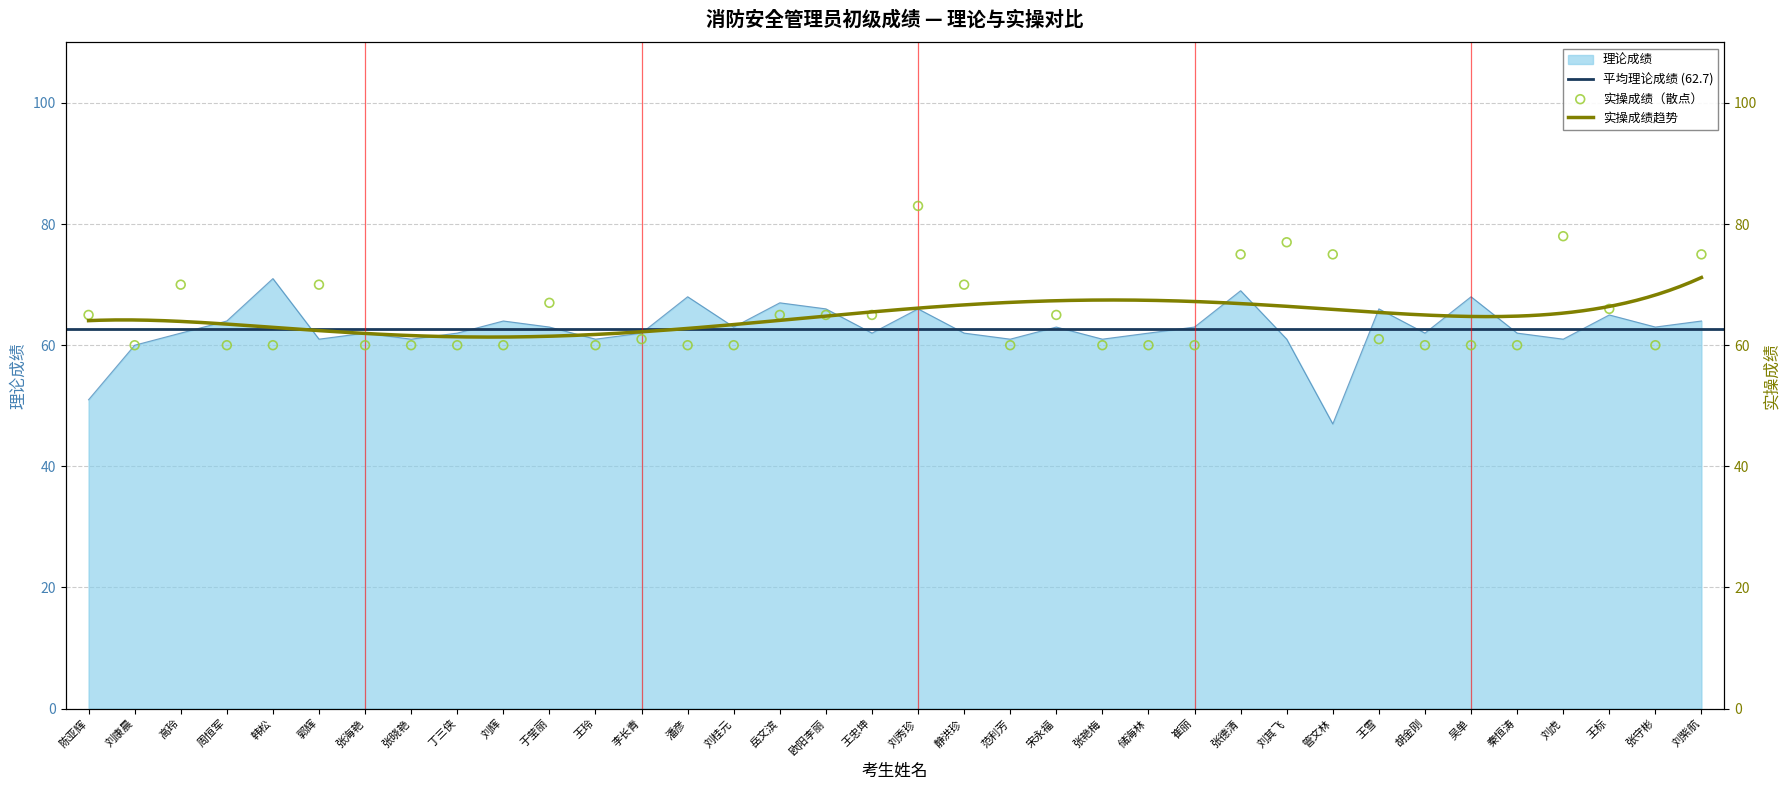

At which category is the sum across all series the highest?

刘秀珍